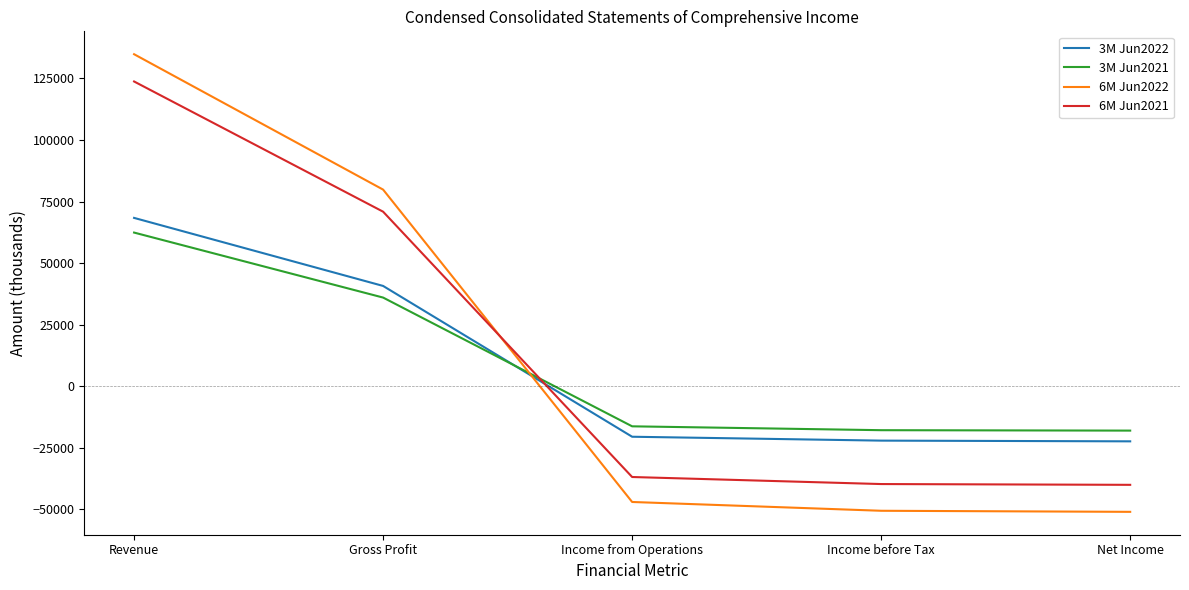

At which label does 3M Jun2022 reach its peak?

Revenue